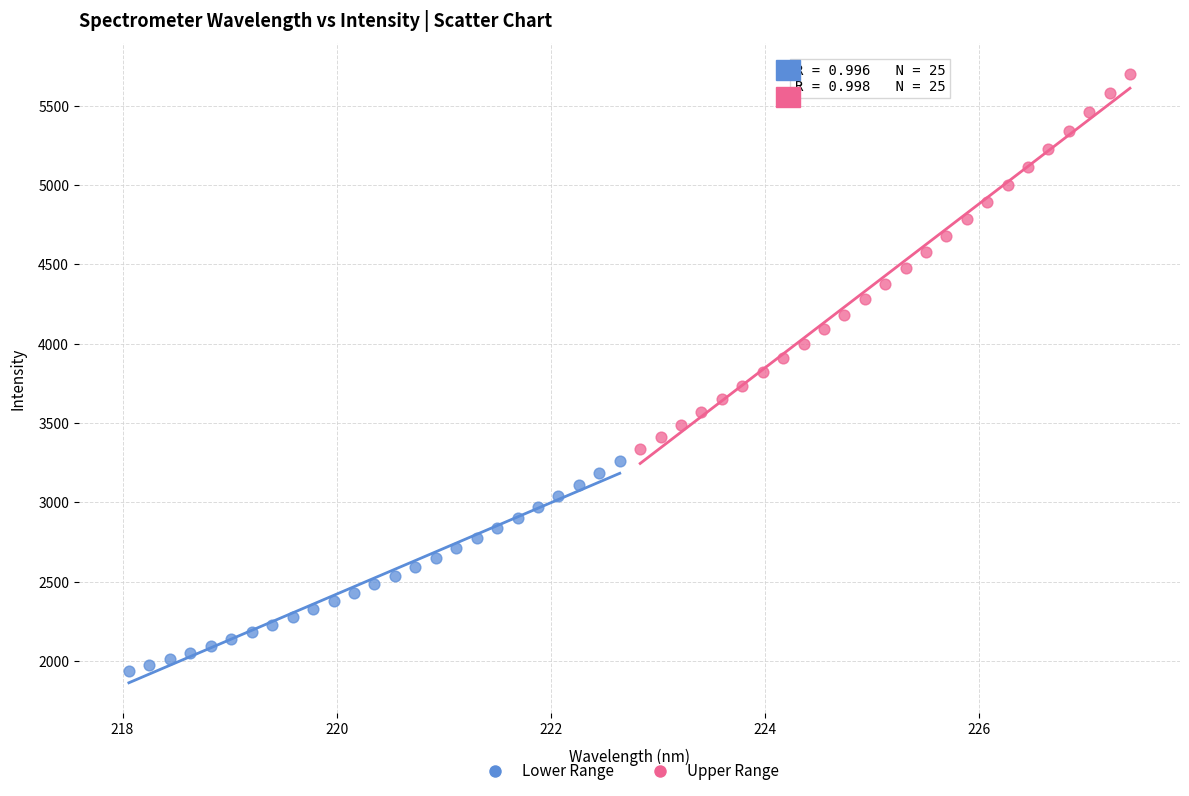

Which series reaches the minimum Y coordinate?

Lower Range